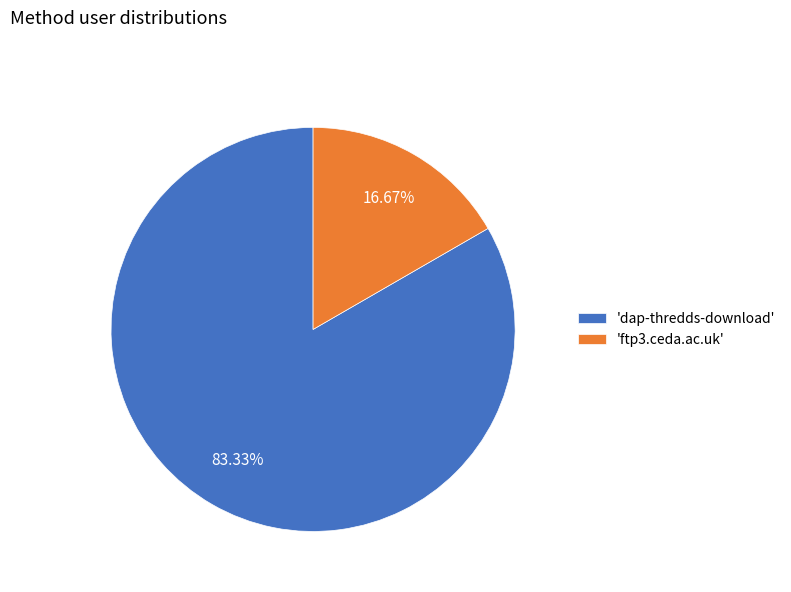

What is the largest slice in the pie chart?

'dap-thredds-download'